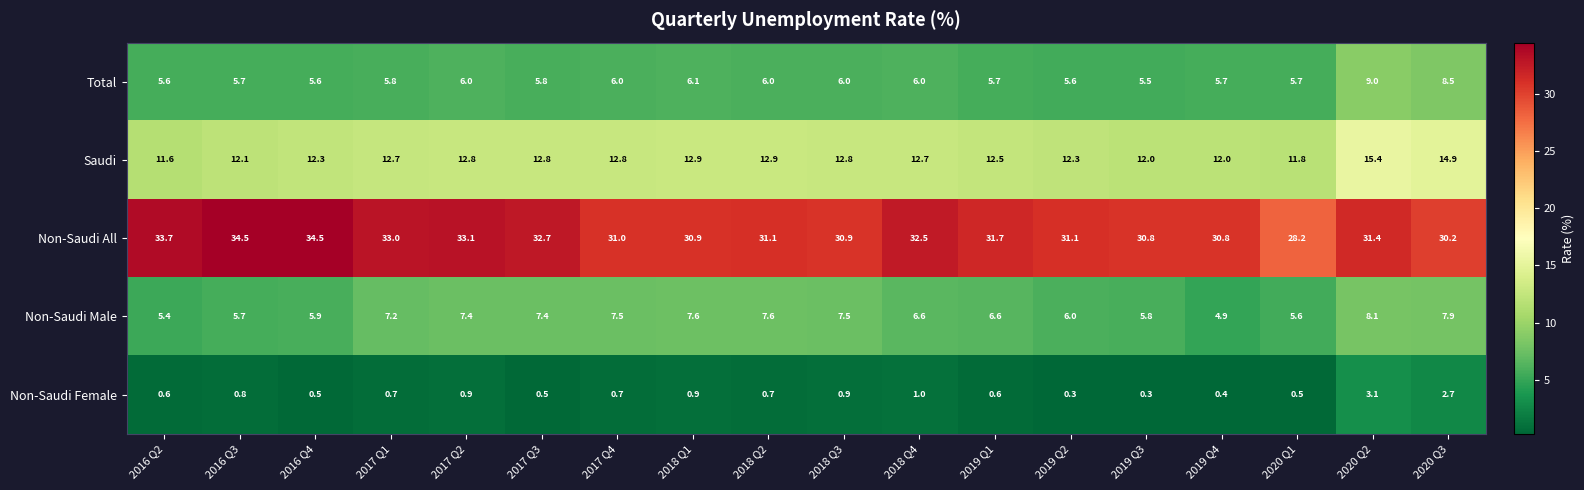

Which series has the largest total across all categories?

Non-Saudi All